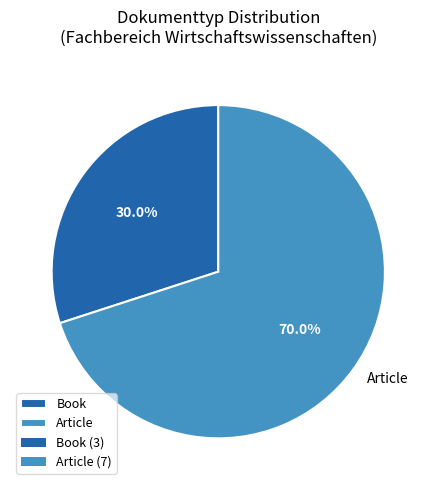

Rank the categories by value from highest to lowest.

Article, Book